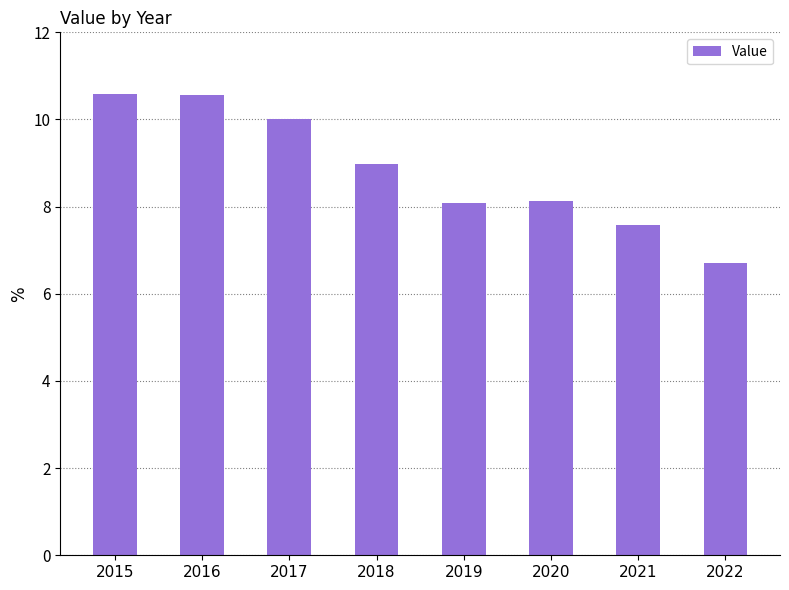

What is the average value?

8.8